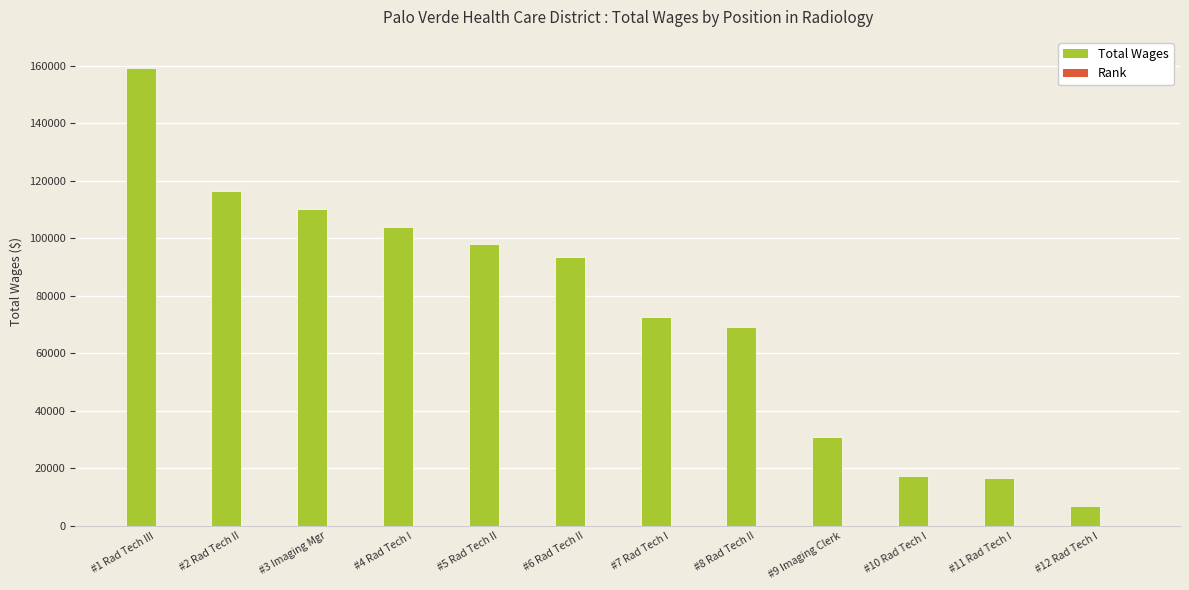

Which series has the largest total across all categories?

Total Wages